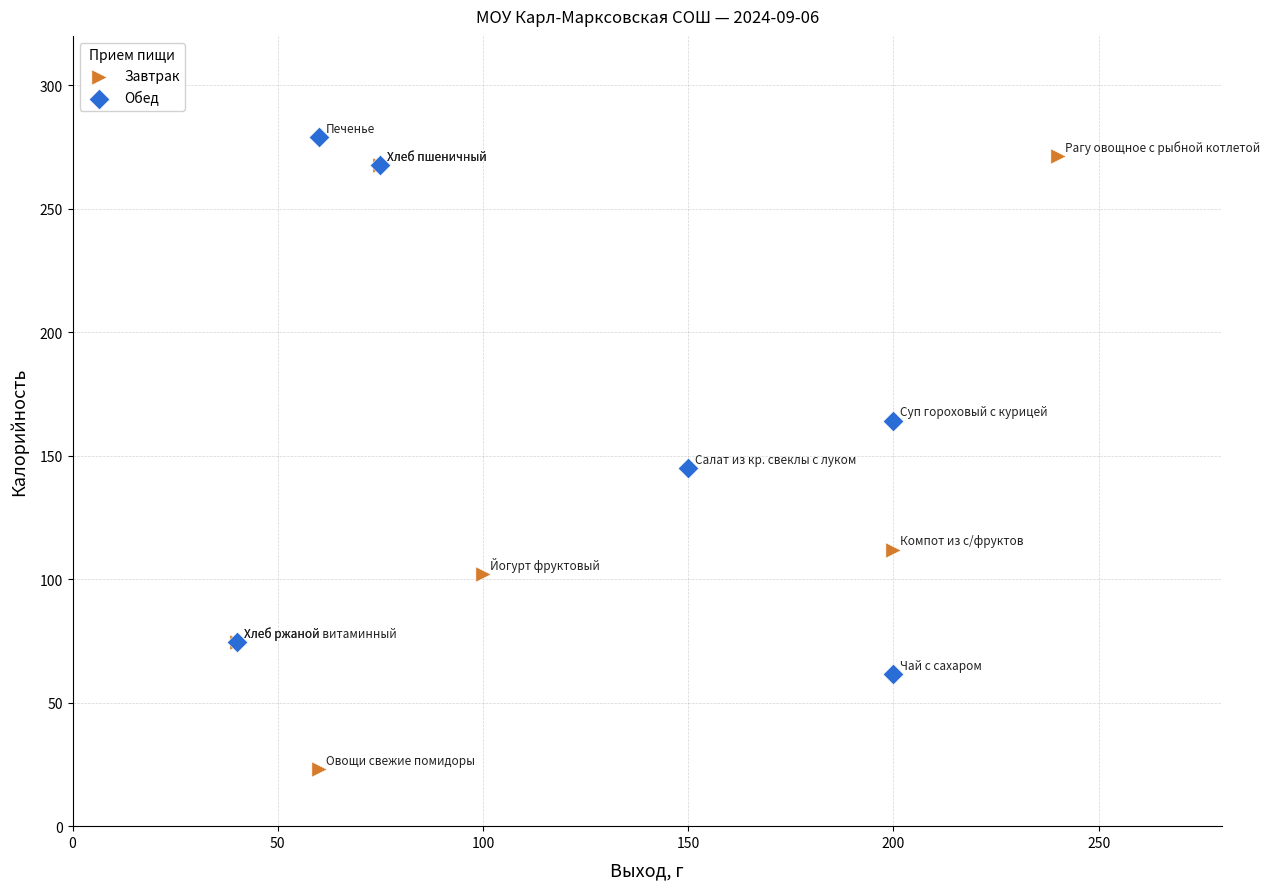

Which series has the widest spread of Y values?

Завтрак